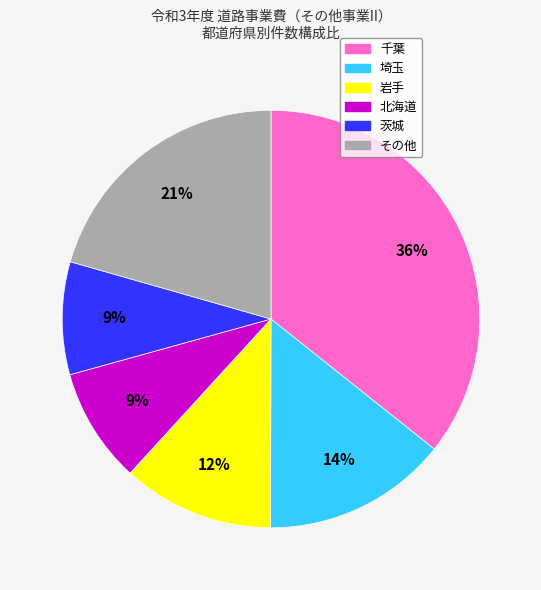

To the nearest percent, what is the average slice percentage?

17%